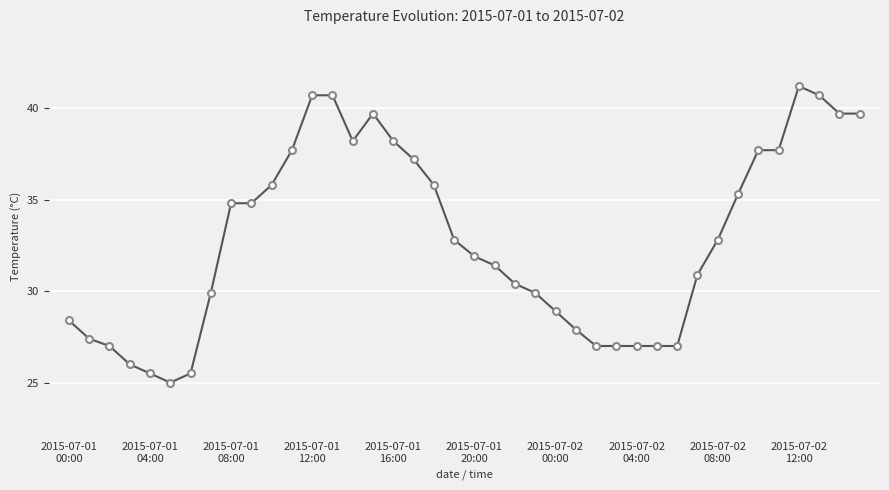

Reading left to right, extract all data points from this chart.

28.4	27.4	27.0	26.0	25.5	25.0	25.5	29.9	34.8	34.8	35.8	37.7	40.7	40.7	38.2	39.7	38.2	37.2	35.8	32.8	31.9	31.4	30.4	29.9	28.9	27.9	27.0	27.0	27.0	27.0	27.0	30.9	32.8	35.3	37.7	37.7	41.2	40.7	39.7	39.7